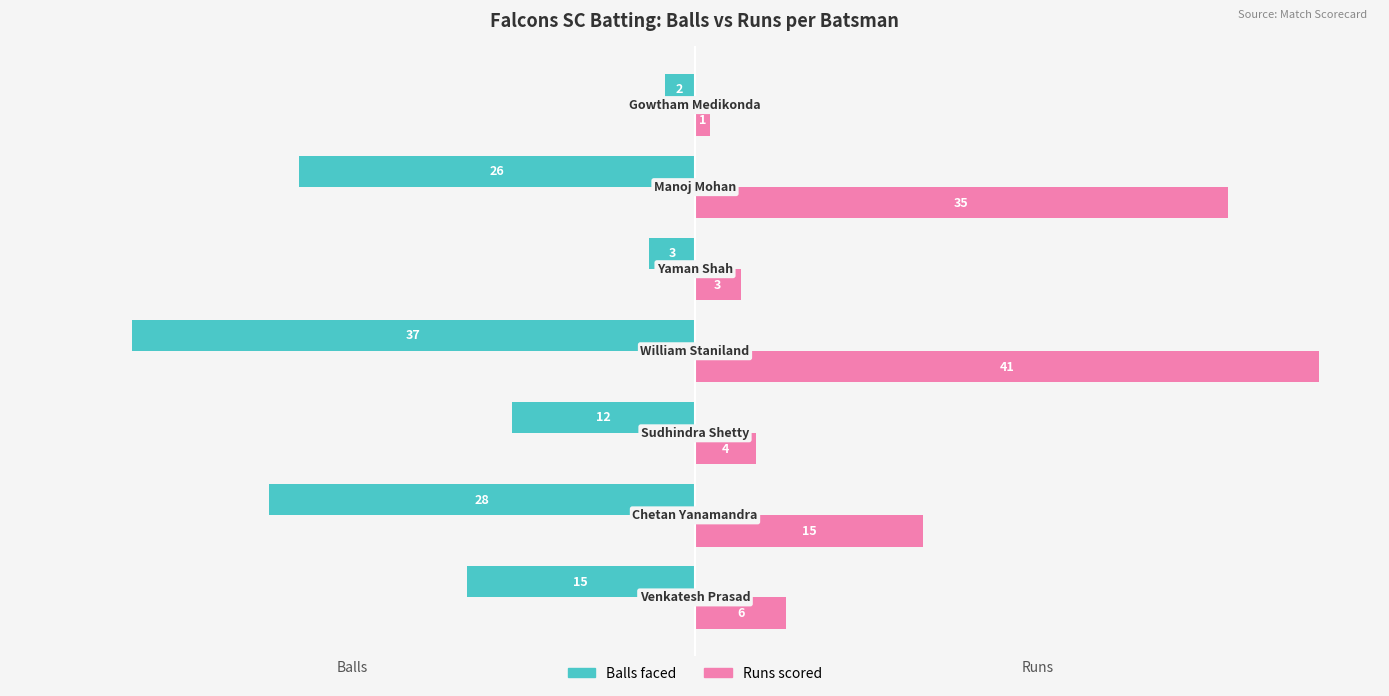

What is the smallest value displayed?

-37